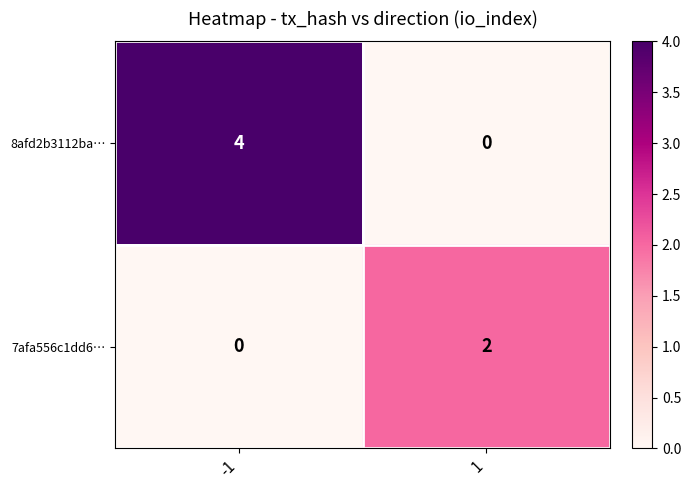

What is the difference between the 8afd2b3112ba… values at -1 and 1?

4